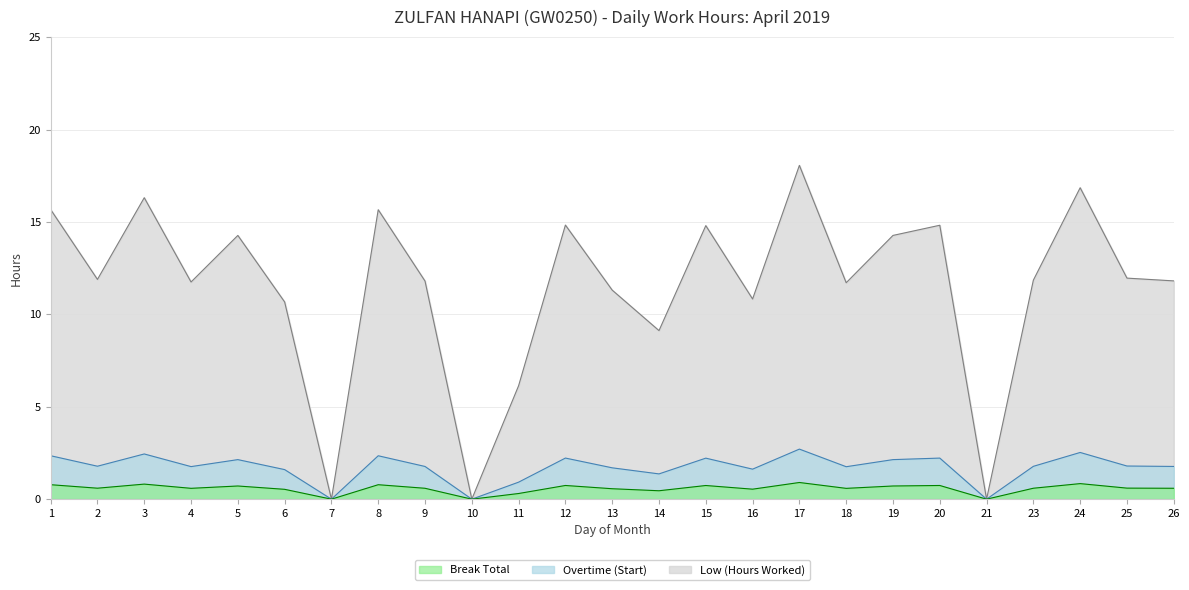

Does the chart display data point markers on the line(s)?

No